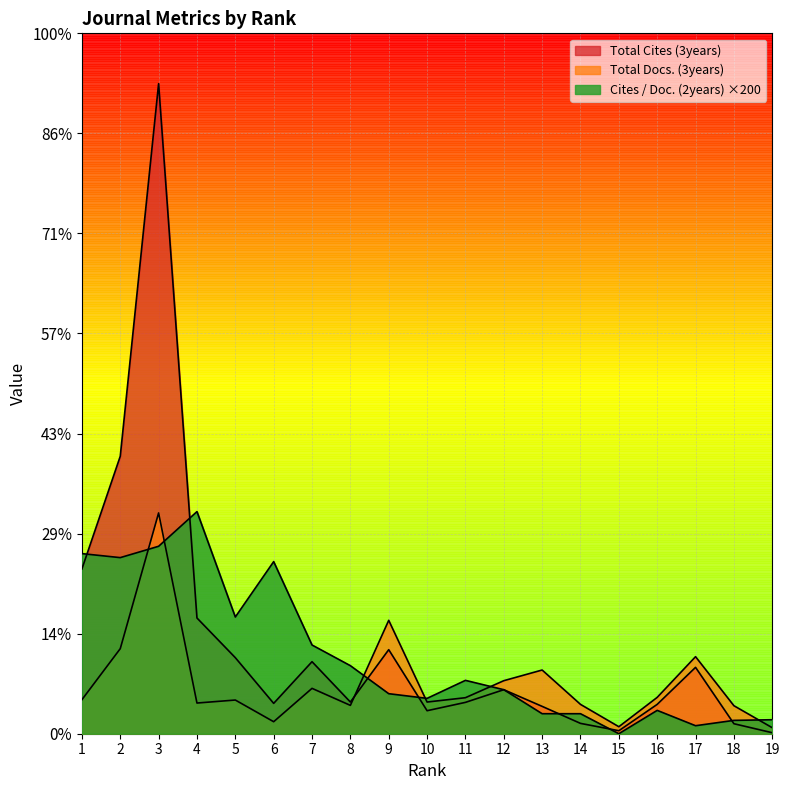

The value of Cites / Doc. (2years) at 15 is 0. True or false?

True